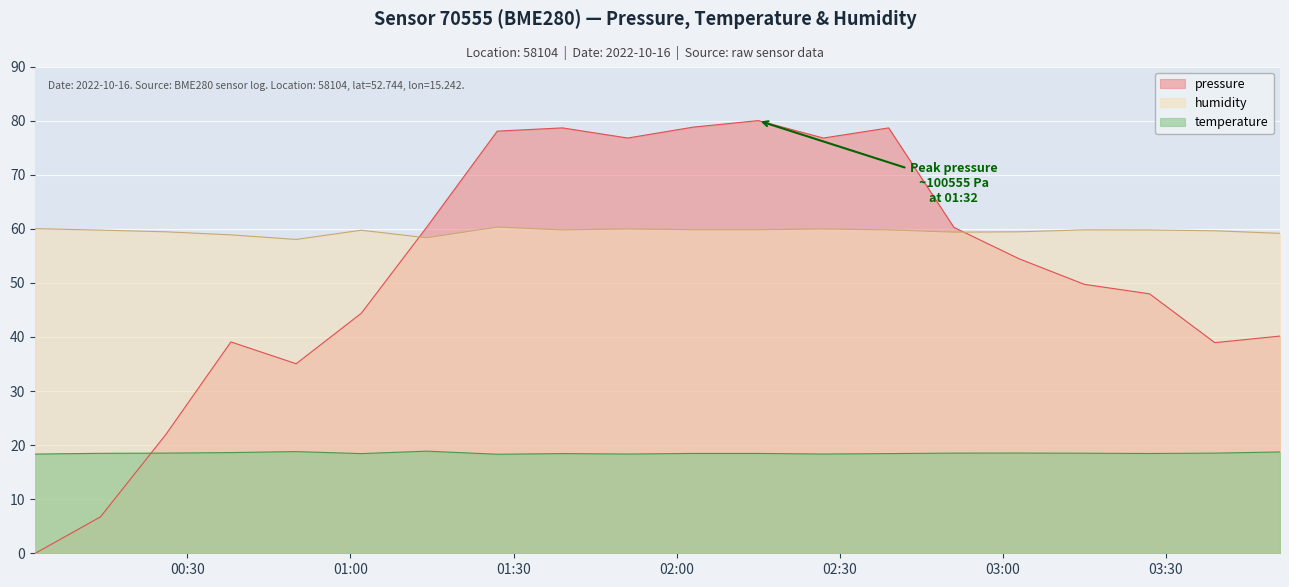

Which series has the largest range (max minus min)?

pressure